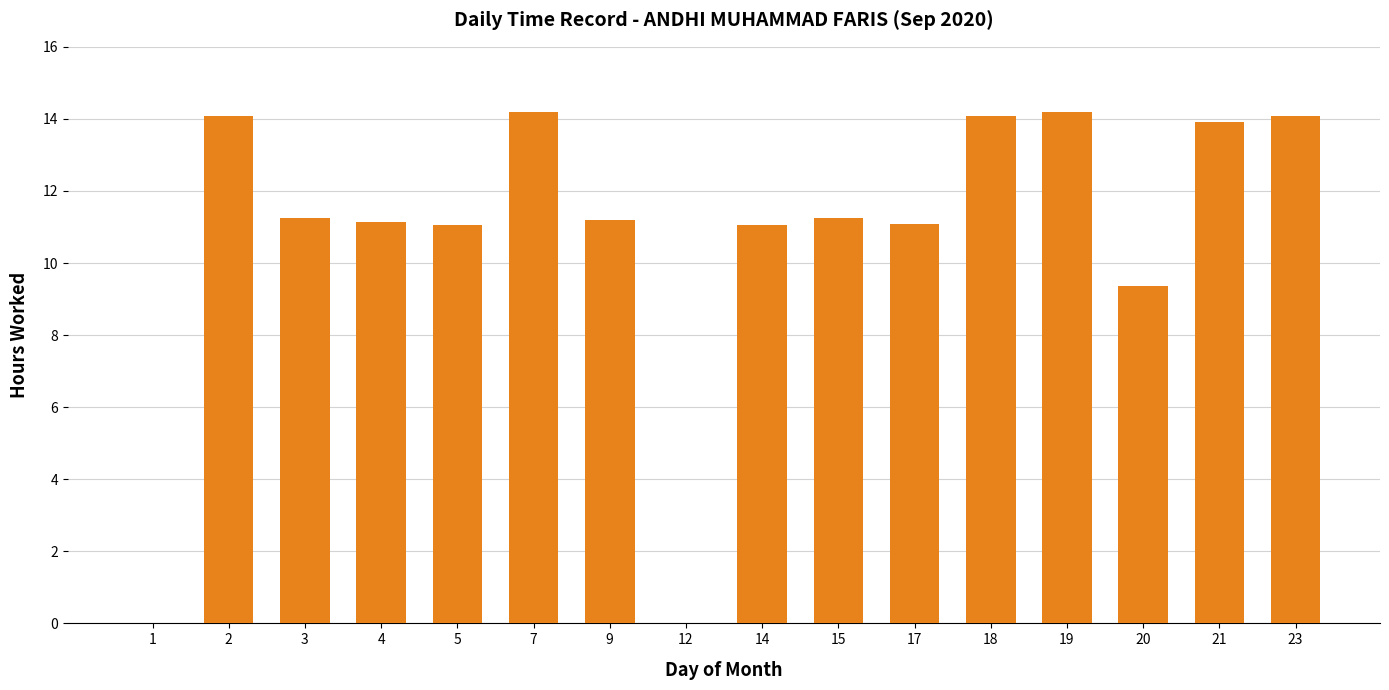

What is the change in value from 3 to 18?

+2.8